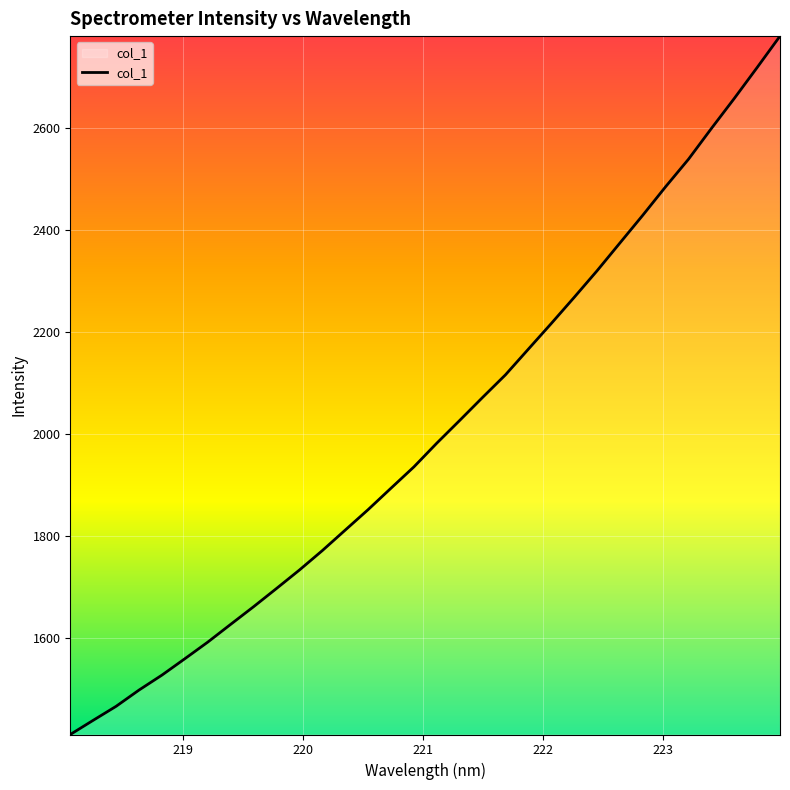

What is the difference between the maximum and minimum values?

1369.4